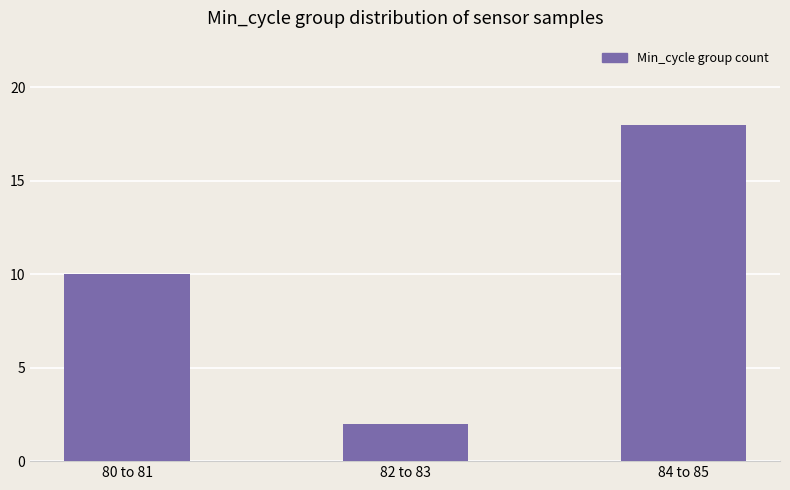

The chart shows a value of 1 at 82 to 83. True or false?

False